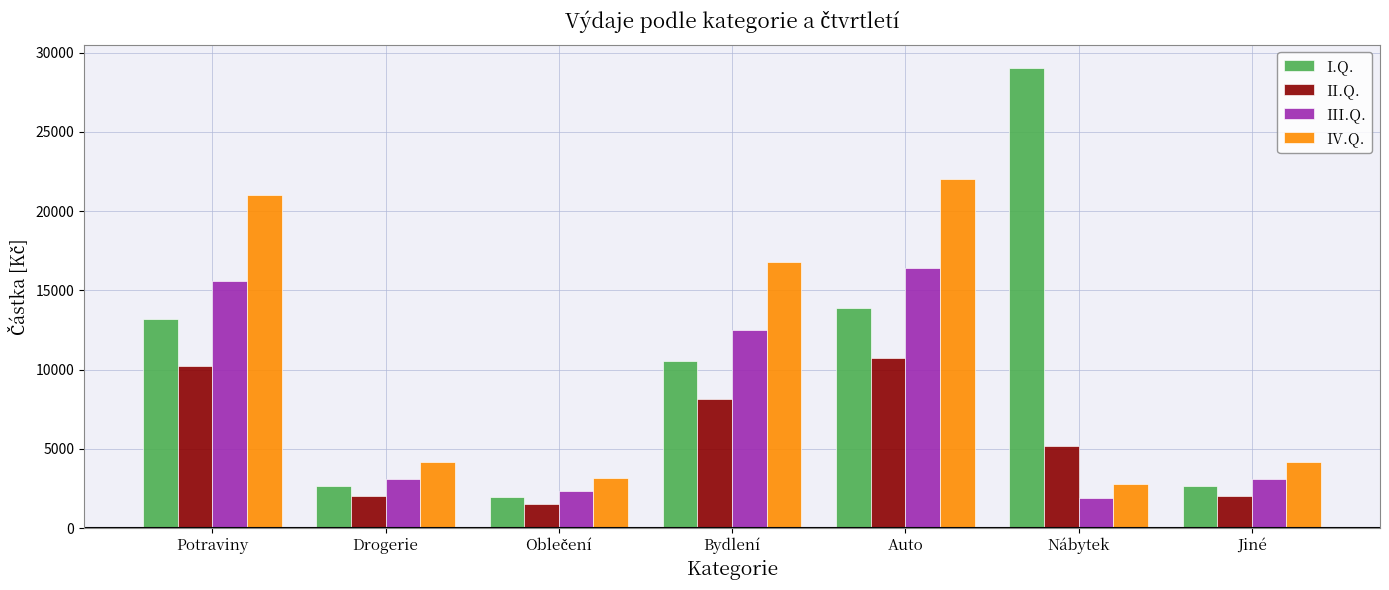

Which series has the largest range (max minus min)?

I.Q.